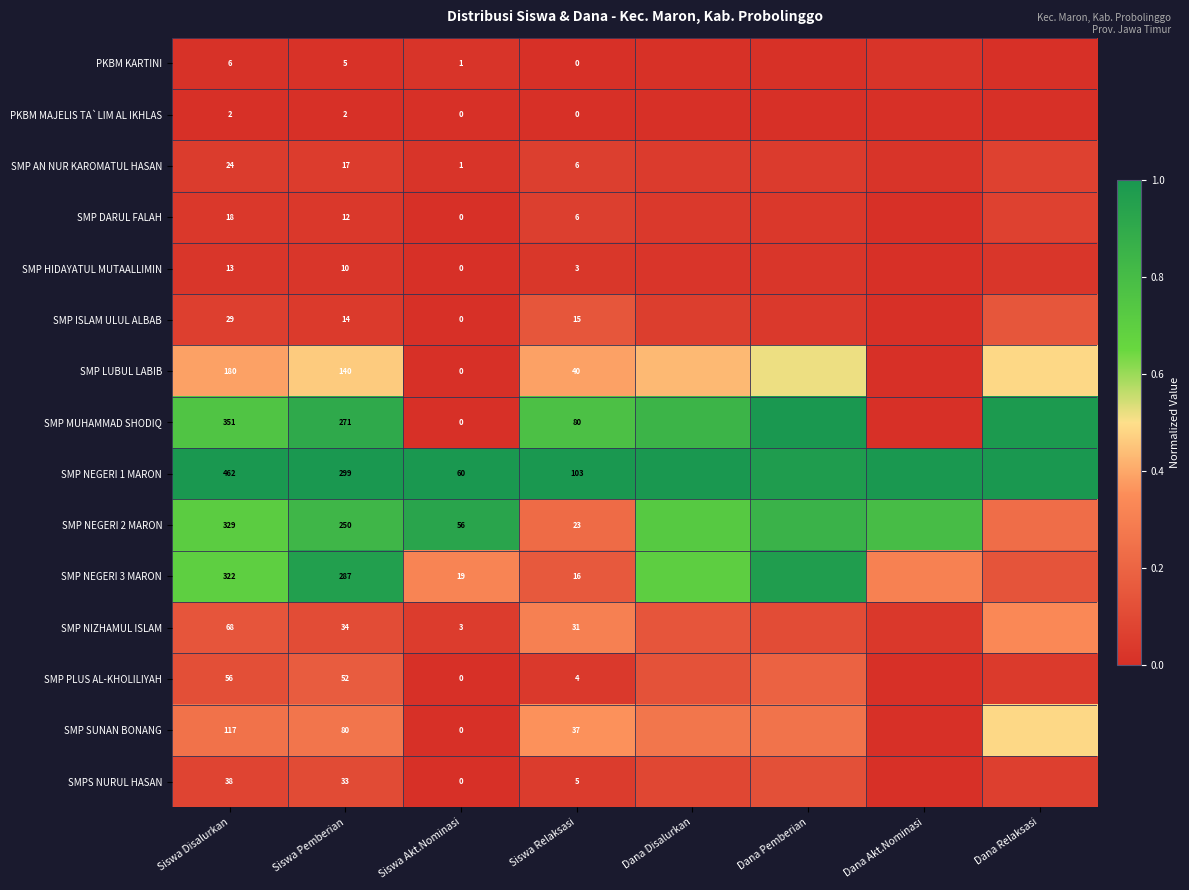

What is the total value across all series at Siswa Akt.Nominasi?

140.0